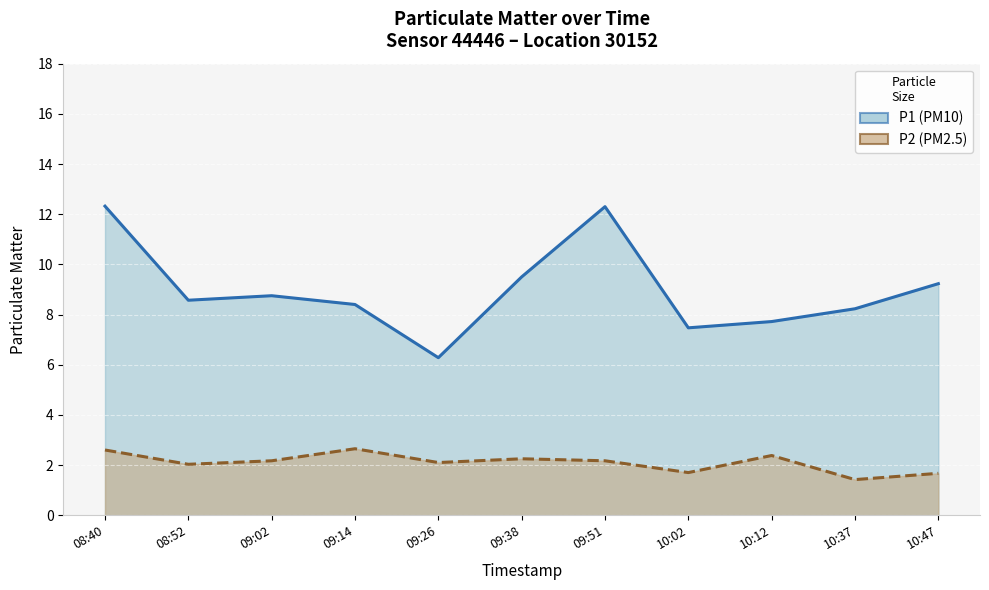

Does the chart display data point markers on the line(s)?

No